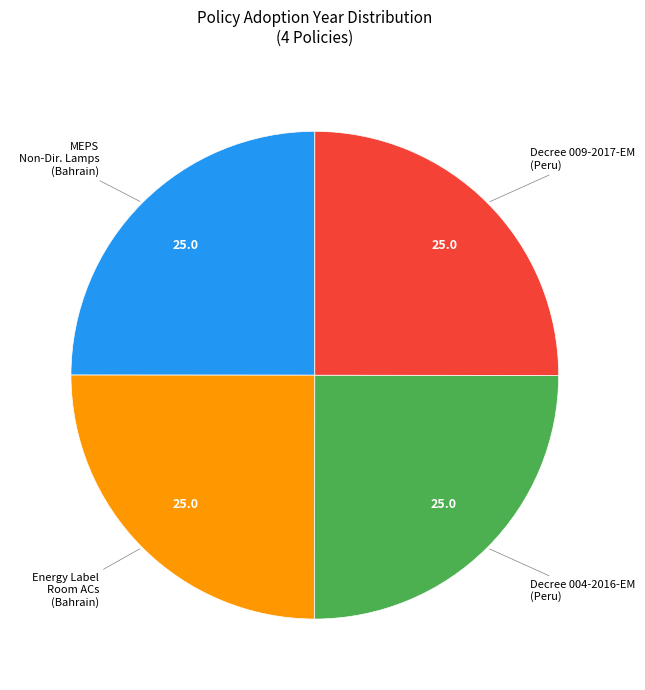

True or false: Decree 004-2016-EM (Peru) accounts for 25% of the total.

True